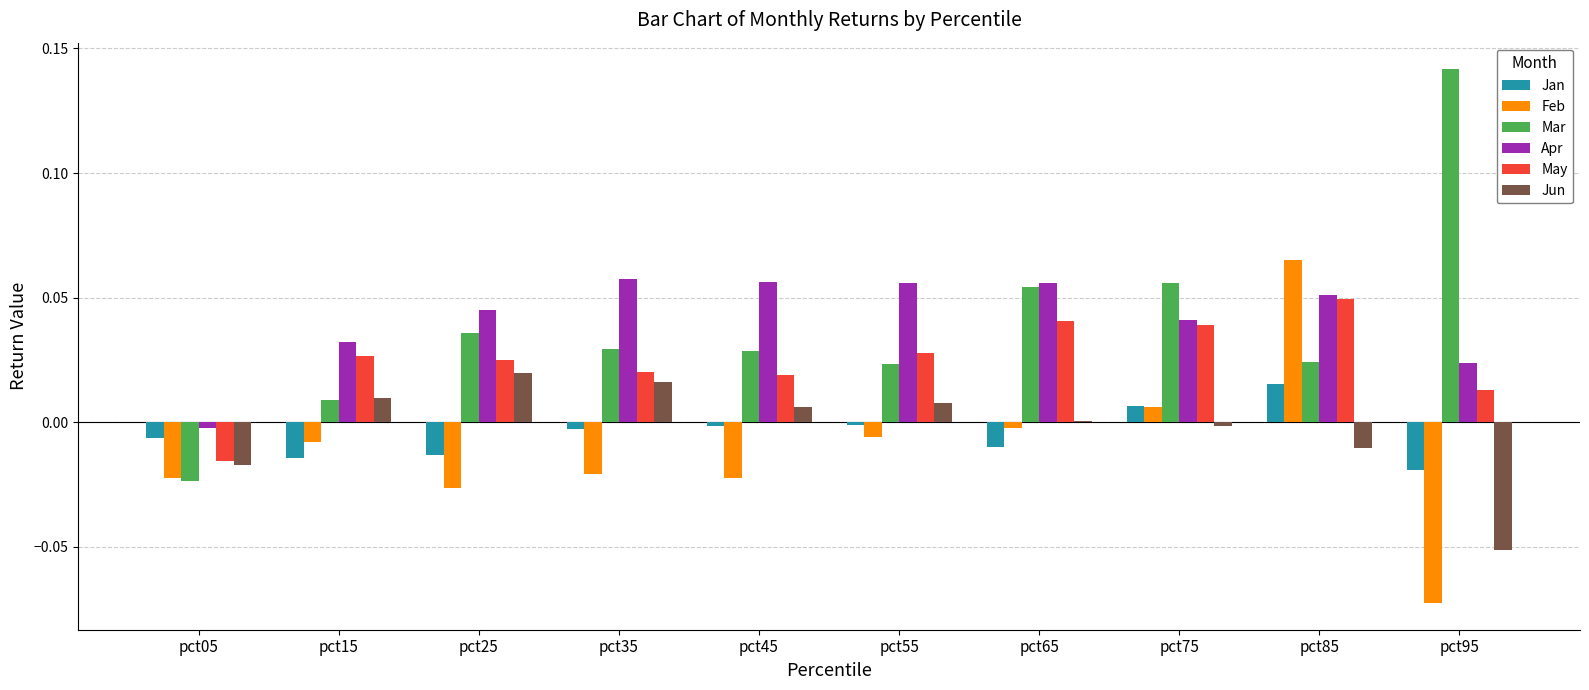

True or false: Jun has a value of -0.0 at pct05.

True